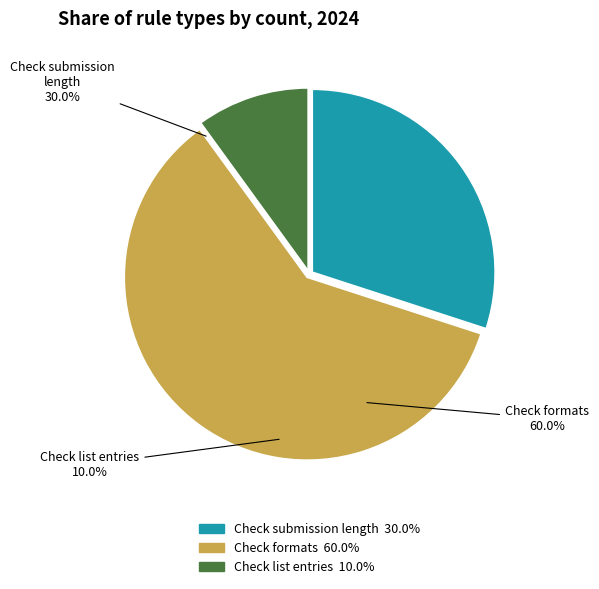

Is there any slice that represents more than half of the pie?

Yes